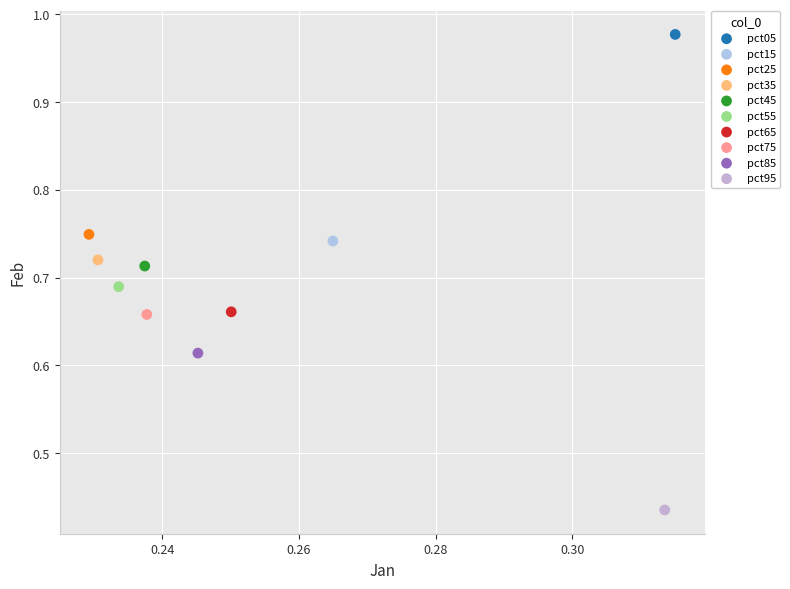

What are all the series names shown in the legend?

pct05, pct15, pct25, pct35, pct45, pct55, pct65, pct75, pct85, pct95